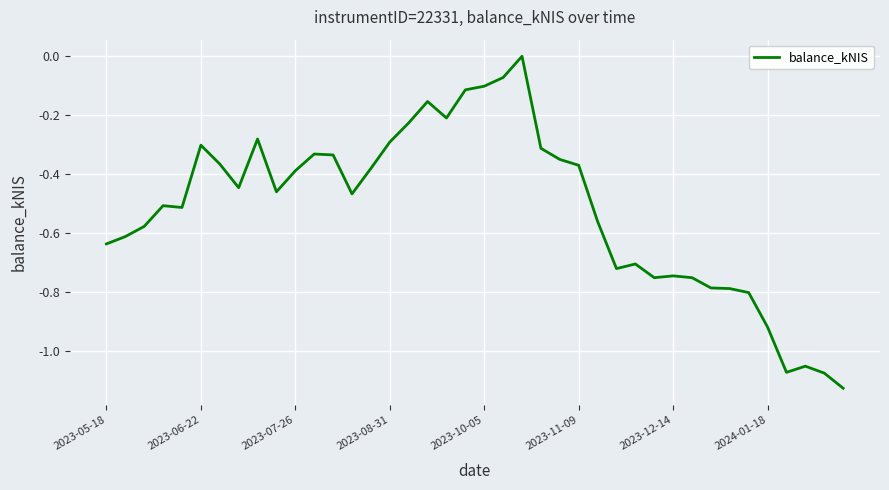

What is the difference between the maximum and minimum values?

1.1